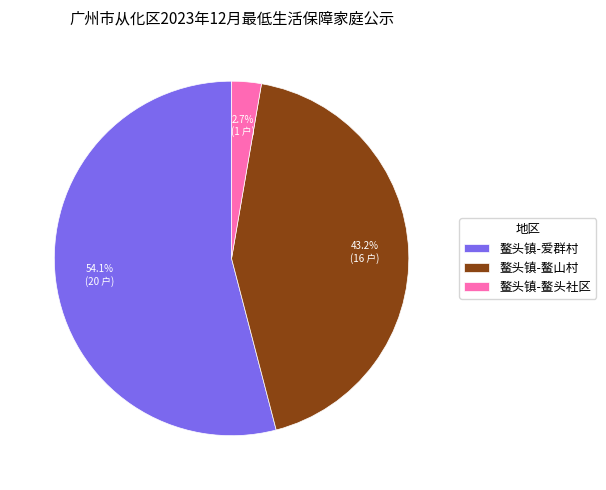

What is the largest slice in the pie chart?

鳌头镇-爱群村